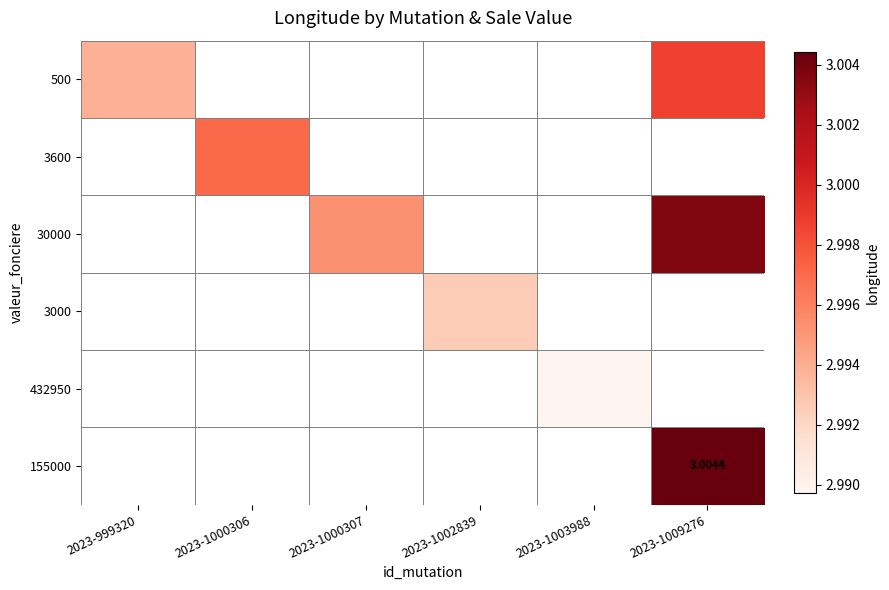

How many categories are shown in the chart?

6